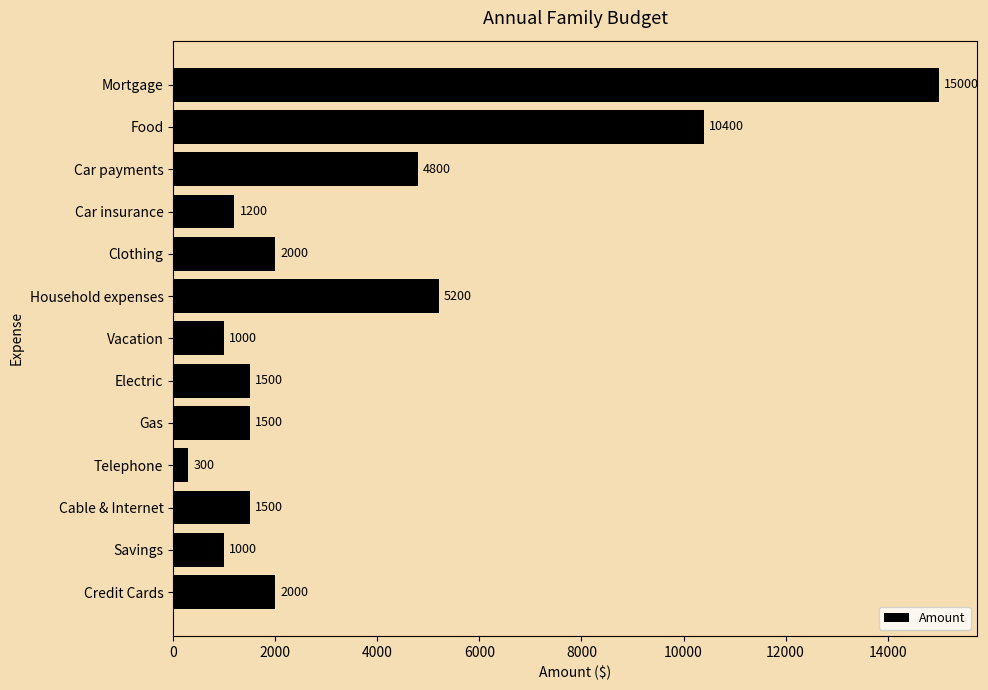

Reading bottom to top, transcribe all the data shown in this chart.

2000	1000	1500	300	1500	1500	1000	5200	2000	1200	4800	10400	15000